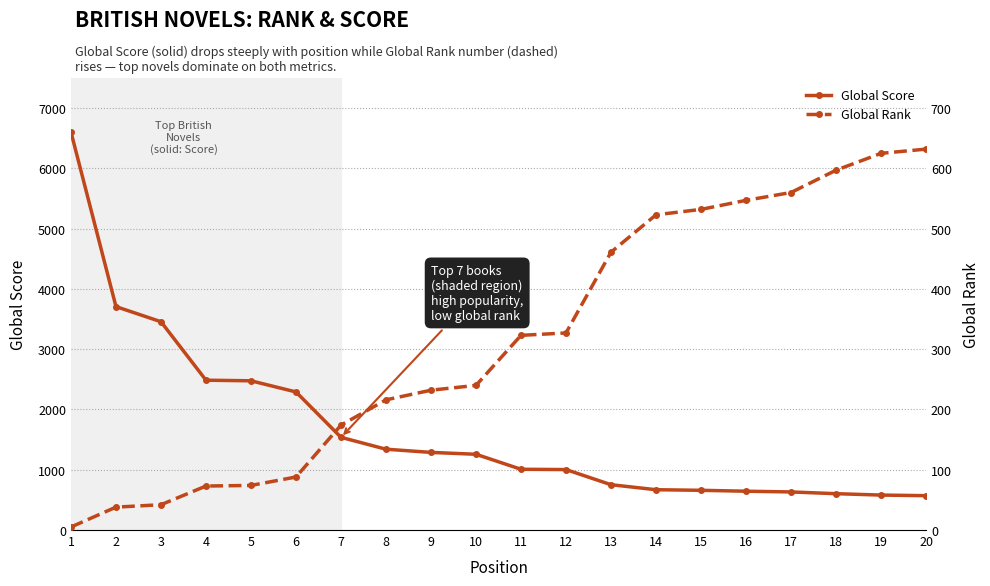

How many times do Global Rank and Global Score cross each other?

1